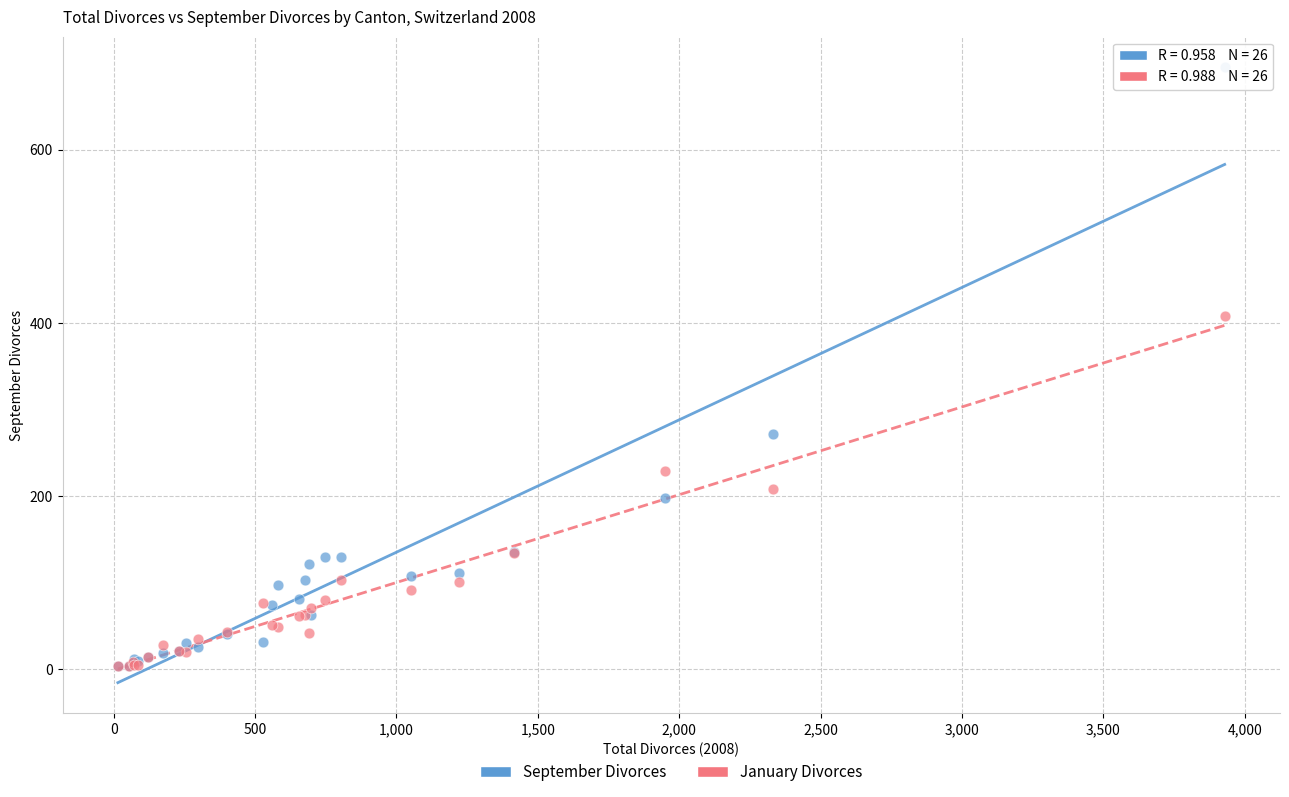

In the September Divorces series, what Y value is closest to 349?

272